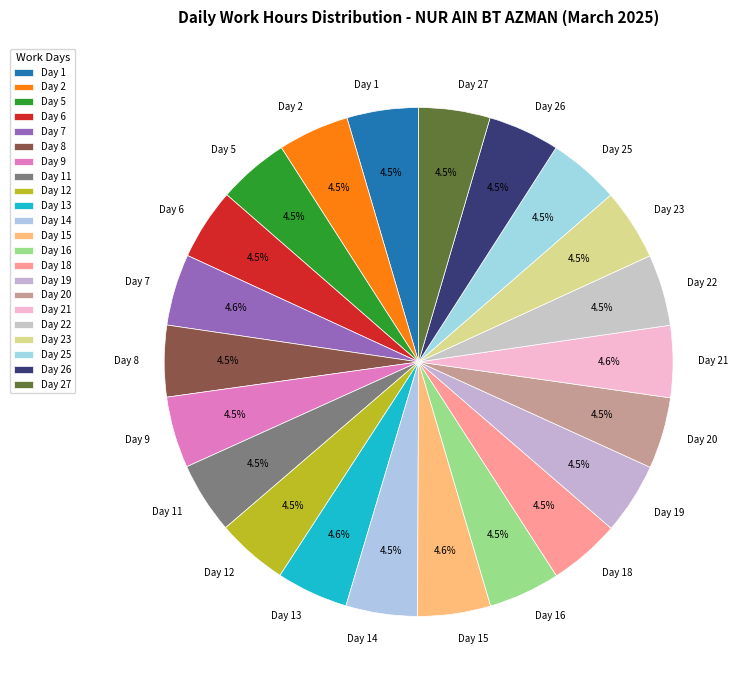

Combined, what portion of the pie is Day 22 and Day 14?

9.1%